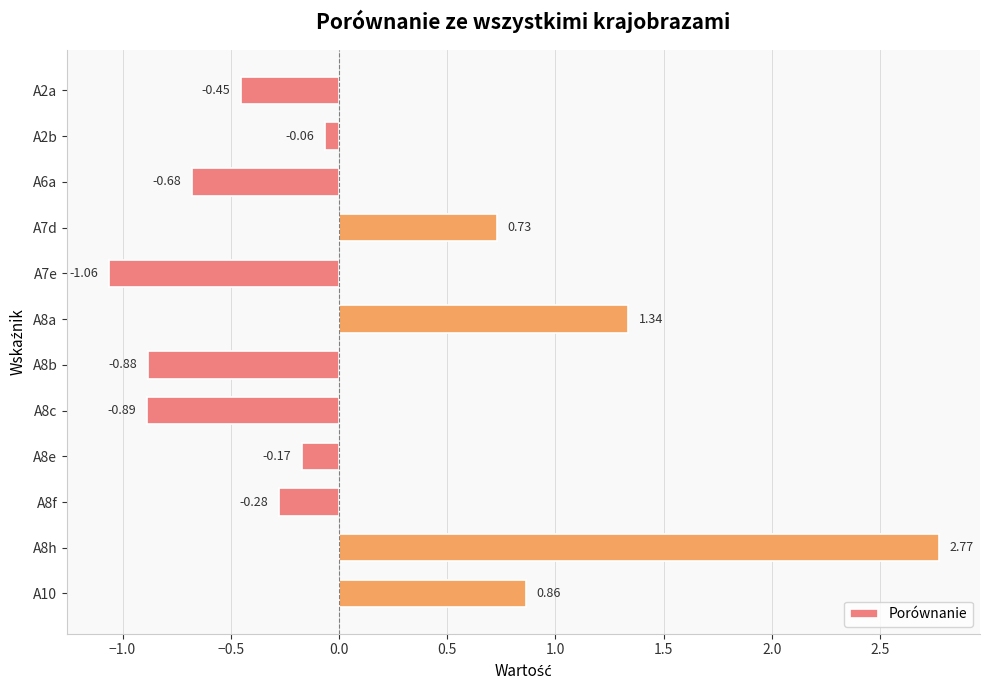

Are the bars horizontal?

Yes